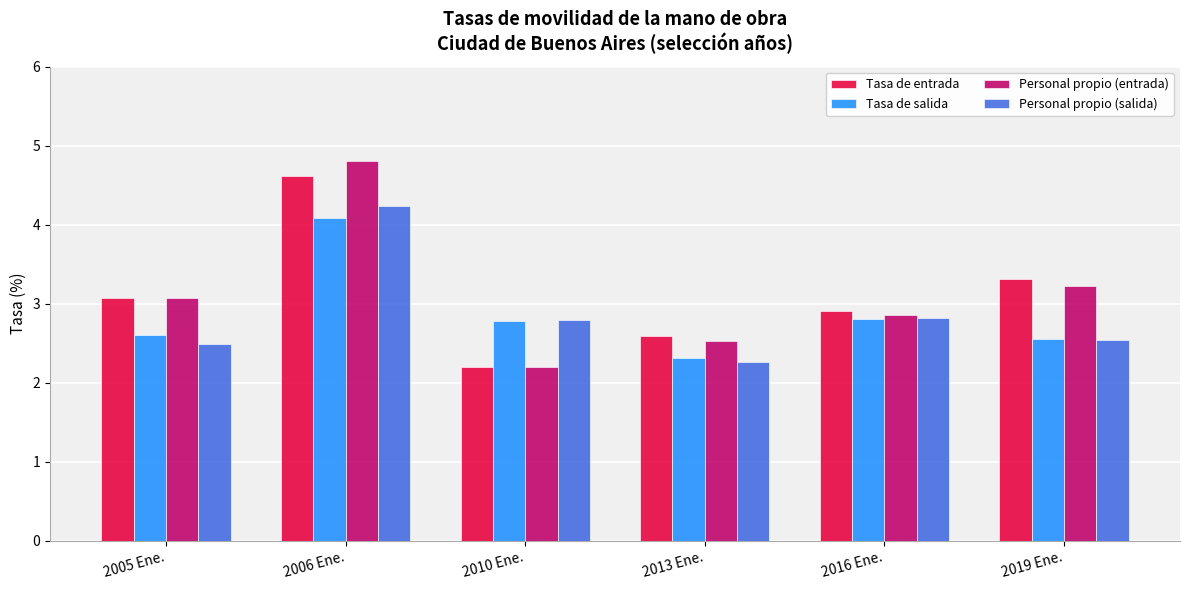

What is the sum of all Tasa de salida values?

17.1